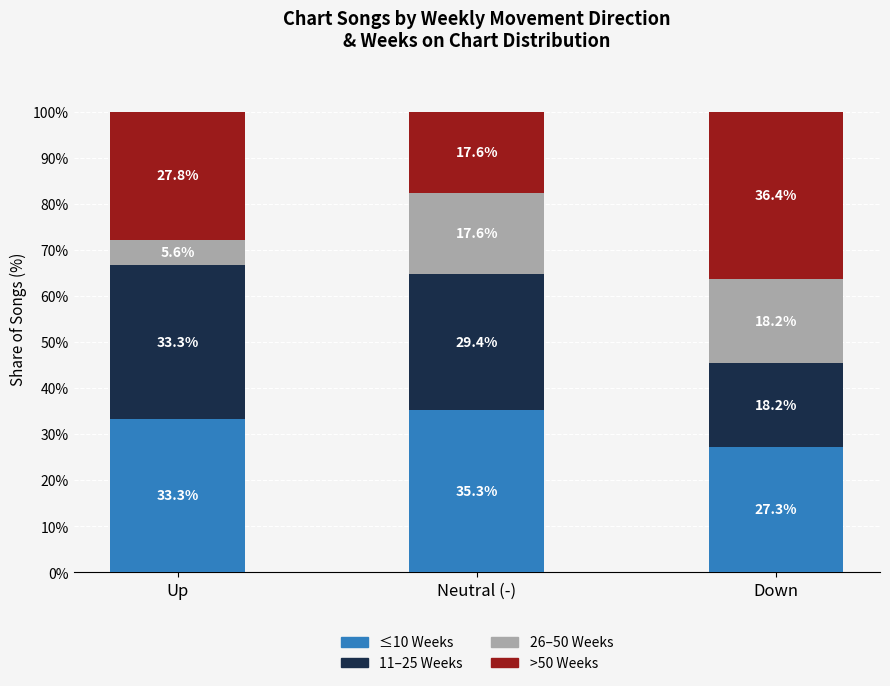

Which category has the highest value in the ≤10 Weeks series?

Neutral (-)